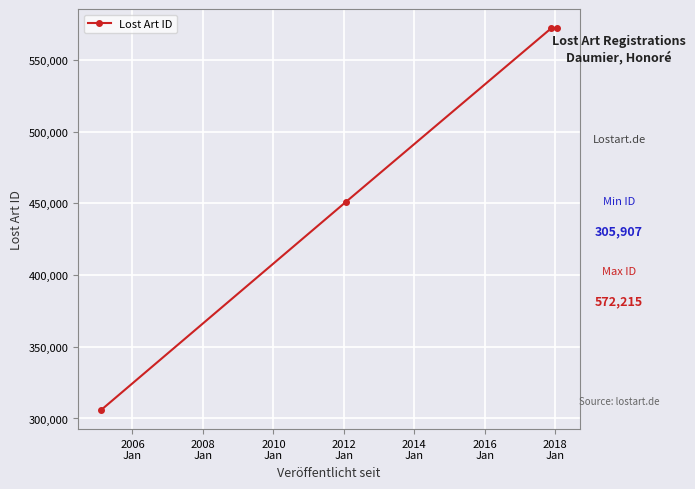

True or false: there are more than 2 points higher than both neighbors.

False